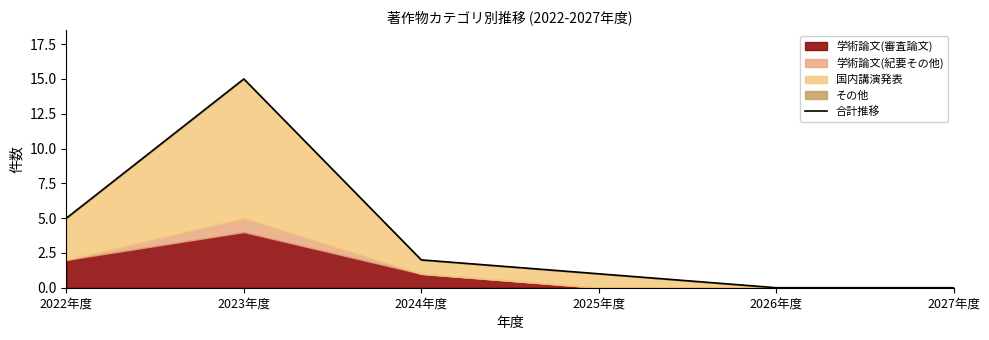

How many values are below 2?

3